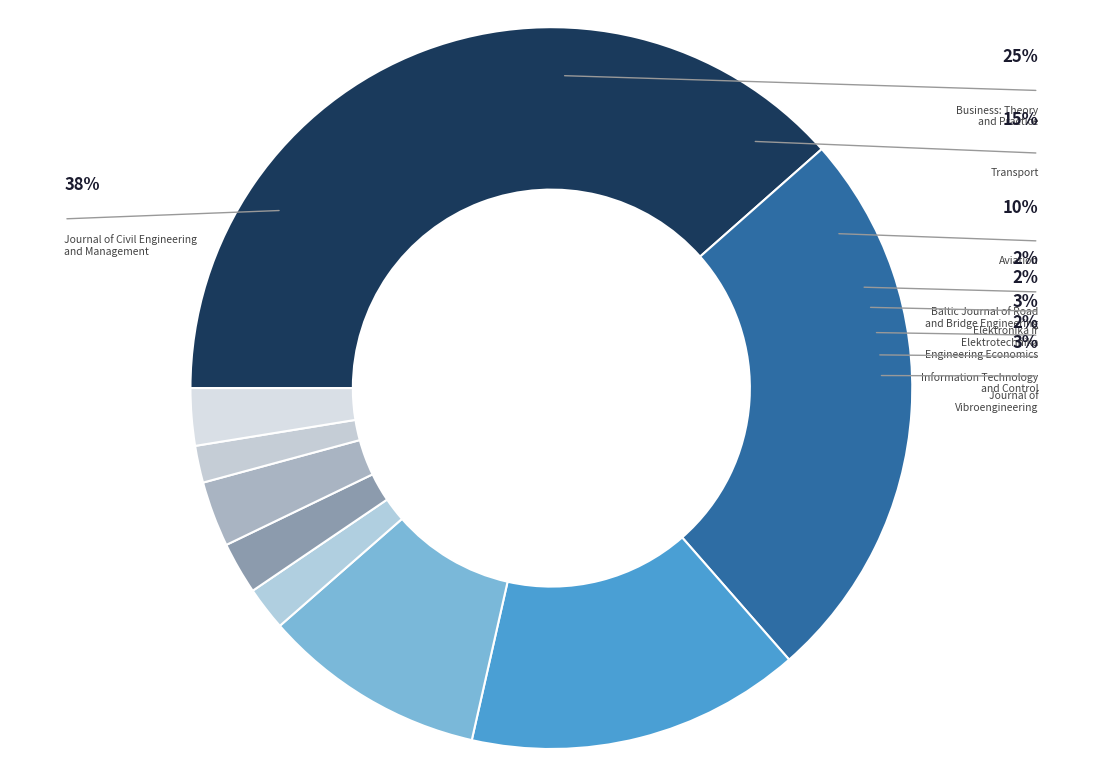

To the nearest percent, what portion does Aviation represent?

10%